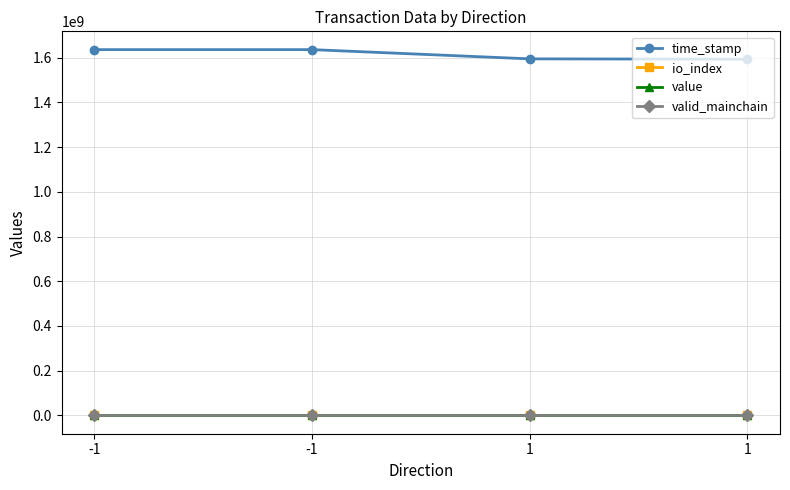

What is the sum of the time_stamp values at -1 and -1?

3271973202.0